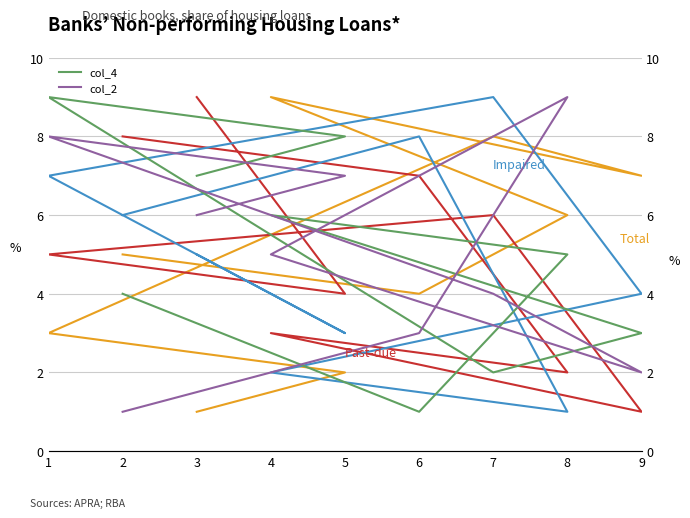

Reading right to left, list all the values displayed in this chart.

Total: 5	4	6	9	7	8	3	2	1
Past-due: 8	7	2	3	1	6	5	4	9
Impaired: 6	8	1	2	4	9	7	3	5
col_4: 4	1	5	6	3	2	9	8	7
col_2: 1	3	9	5	2	4	8	7	6